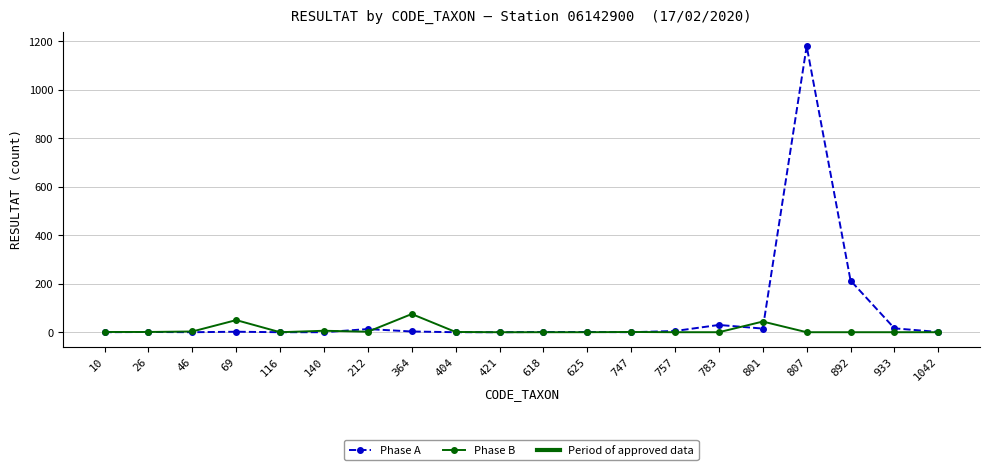

What is the difference between the highest and lowest values at 757?

5